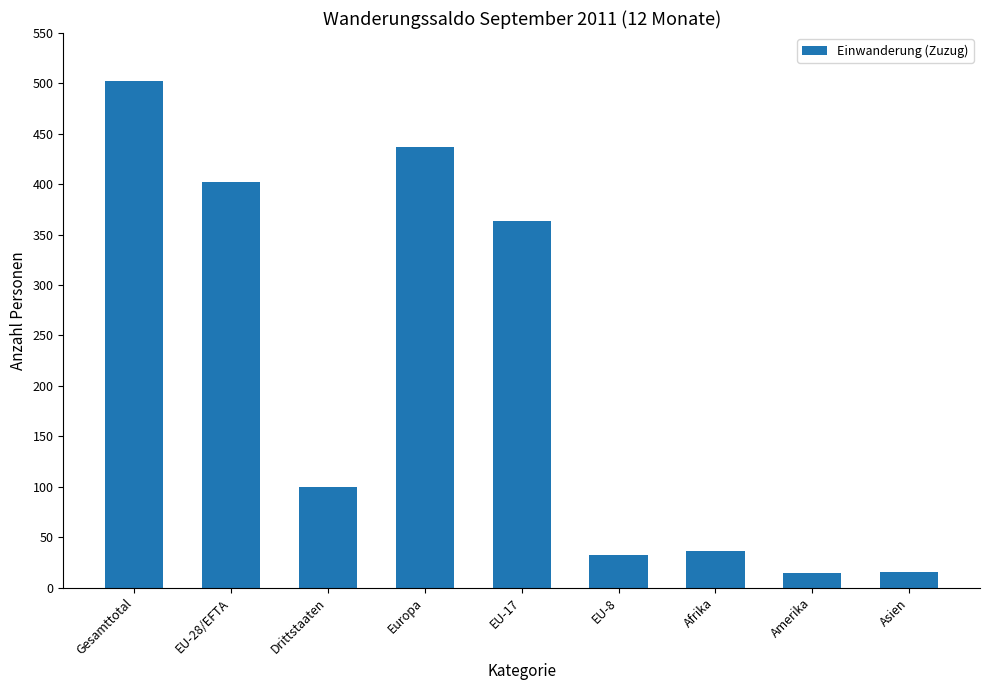

What is the sum of all values?

1902